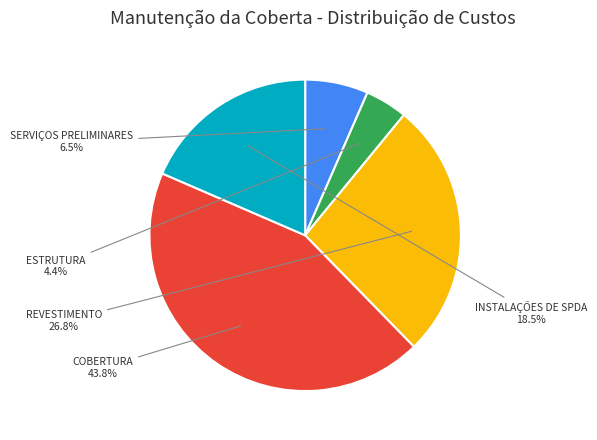

Combined, what portion of the pie is COBERTURA and INSTALAÇÕES DE SPDA?

62.3%